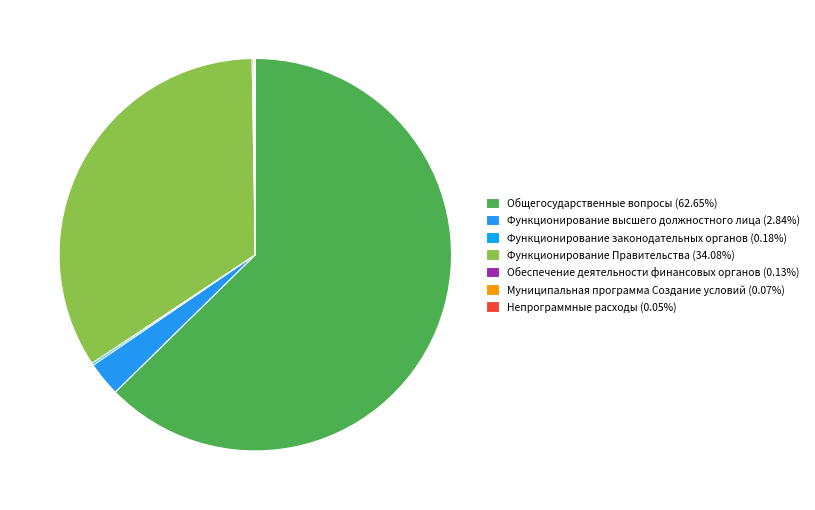

How many slices are in this pie chart?

7